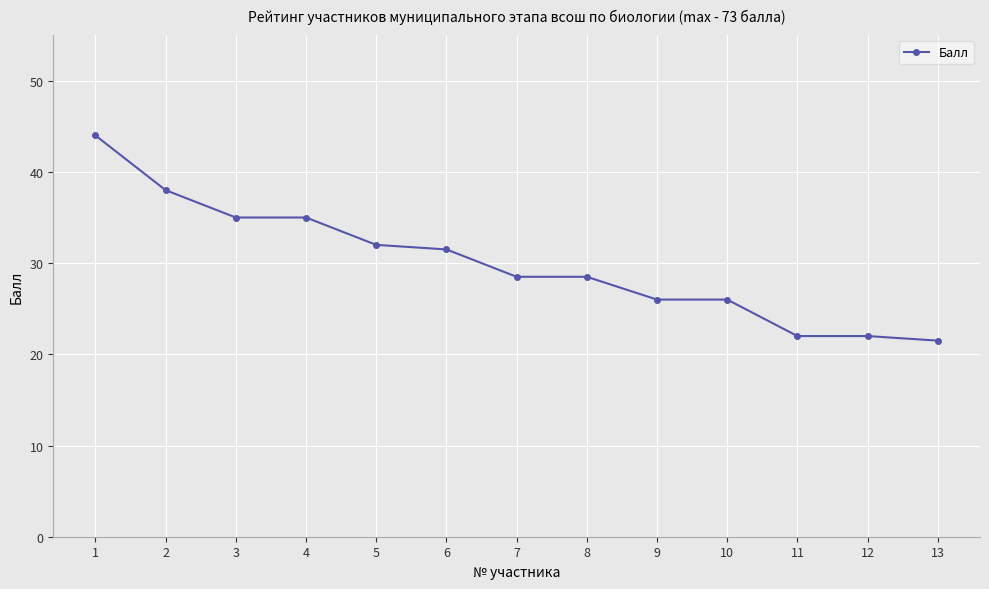

Read the value at 13.

21.5